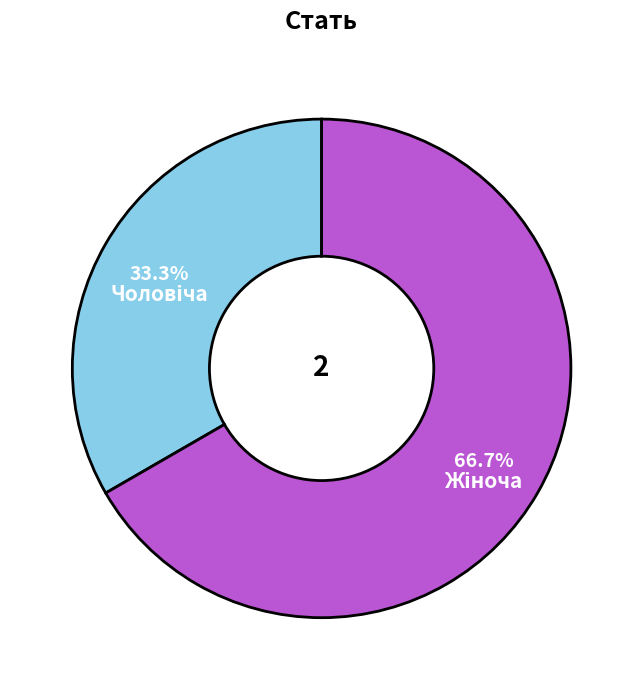

Is there any slice that represents more than half of the pie?

Yes